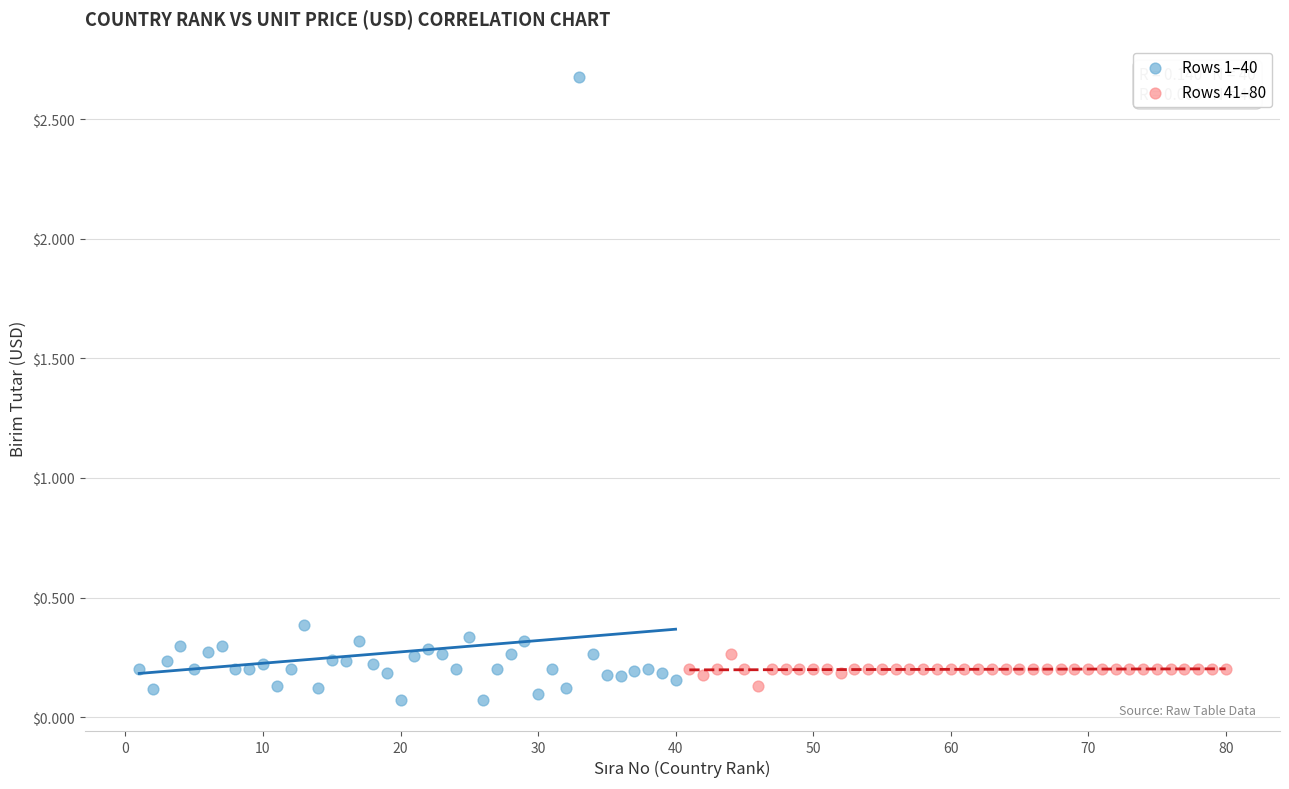

Which series reaches the maximum Y coordinate?

Rows 1–40